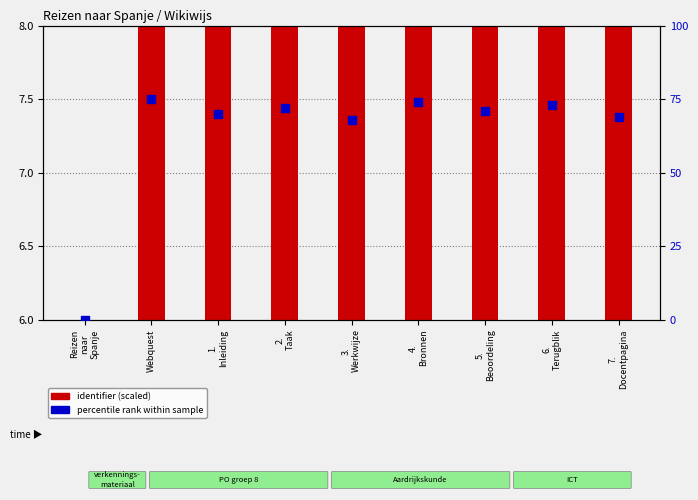

At which category is the sum across all series the highest?

Webquest